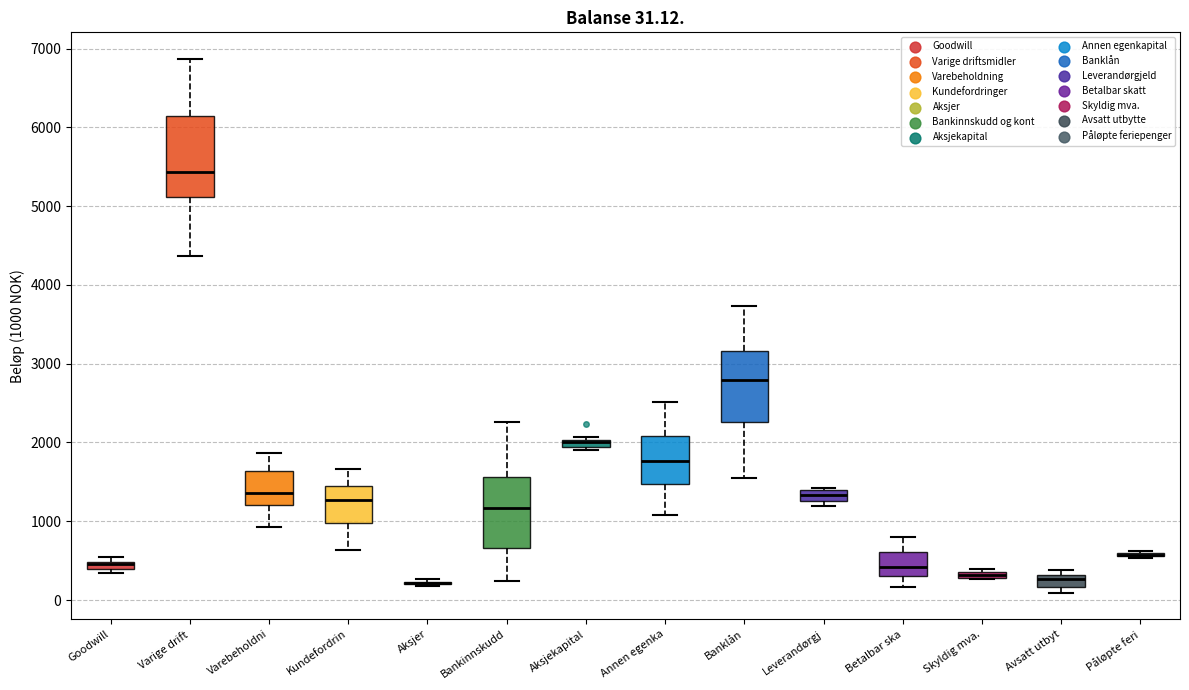

Comparing the boxes themselves (not the whiskers), which one is the tallest?

Varige drift